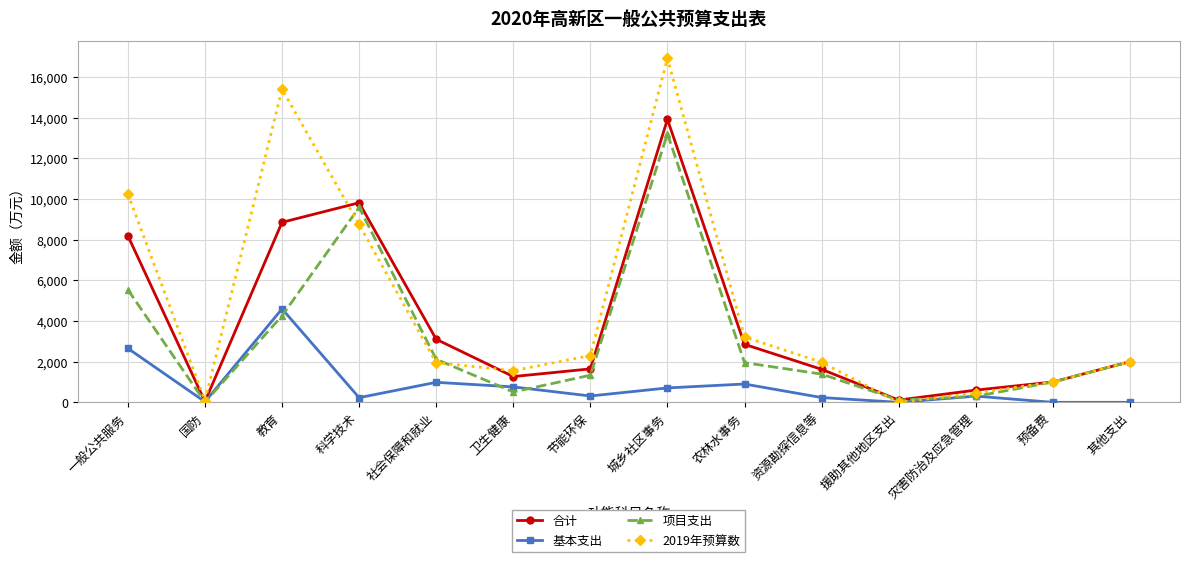

Rank the series by their average value, from highest to lowest.

2019年预算数, 合计, 项目支出, 基本支出